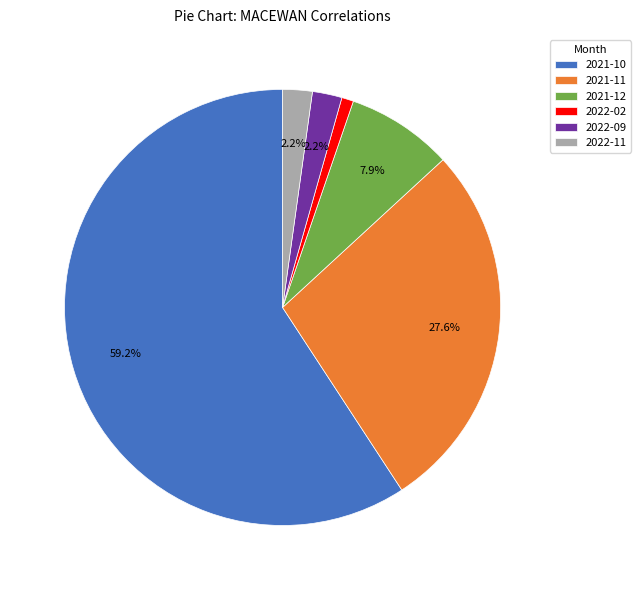

To the nearest percent, what is the difference between the 2021-10 and 2021-11 slice percentages?

32%